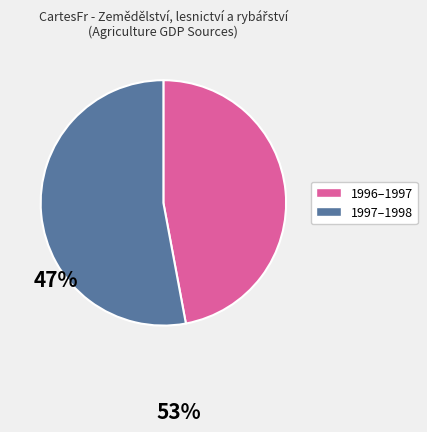

What is the largest slice in the pie chart?

1997–1998